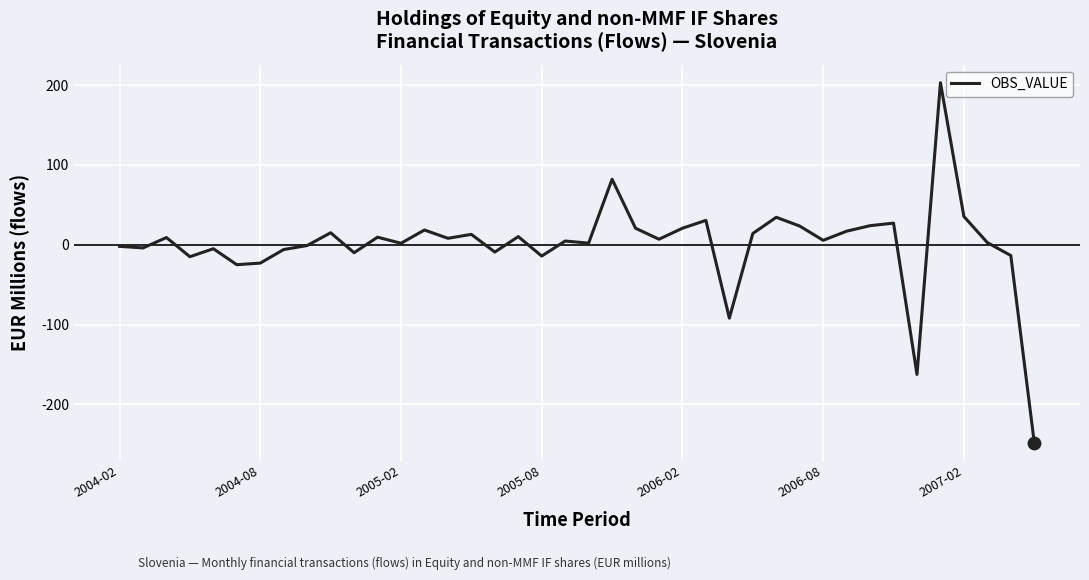

What is the maximum value shown in the chart?

203.0